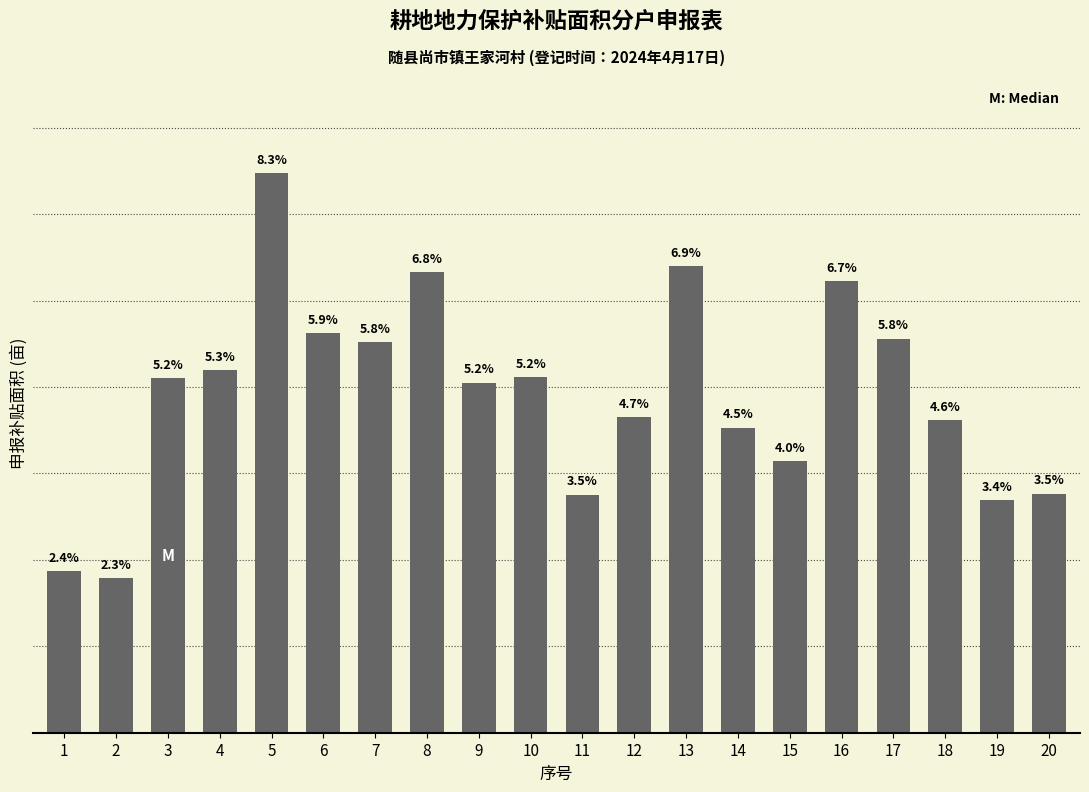

Does the chart contain any negative values?

No